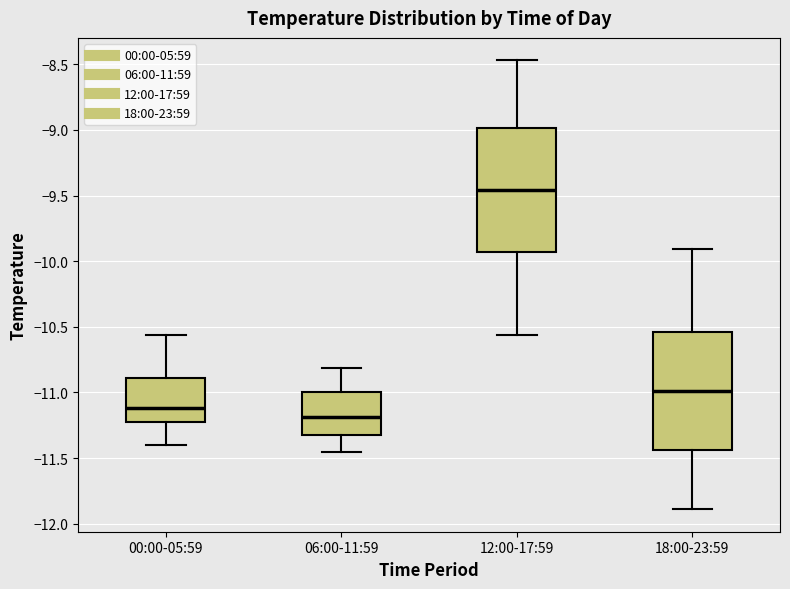

Which box has the lowest median line?

06:00-11:59